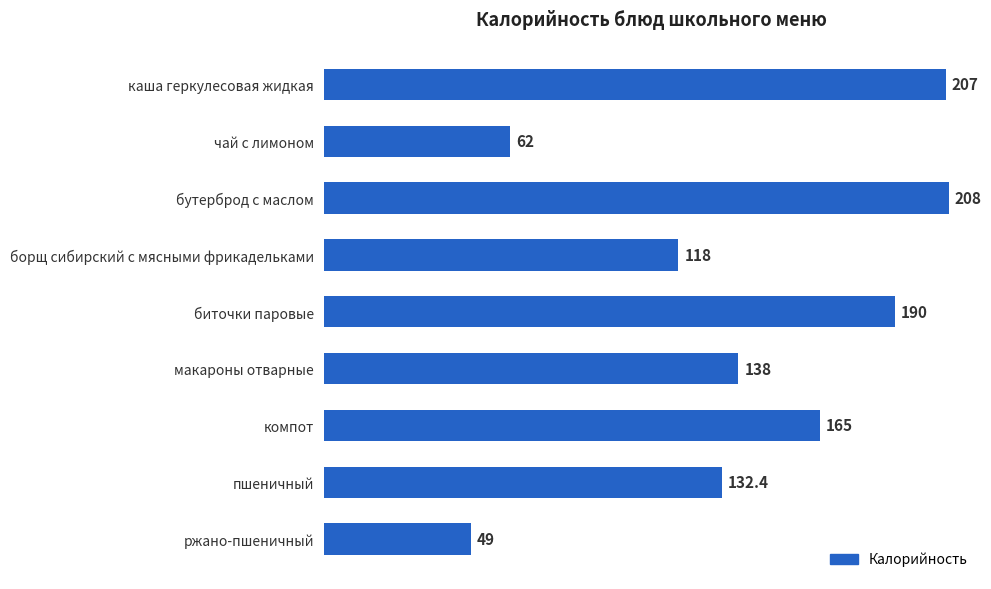

What is the ratio of the value at биточки паровые to the value at компот?

1.2